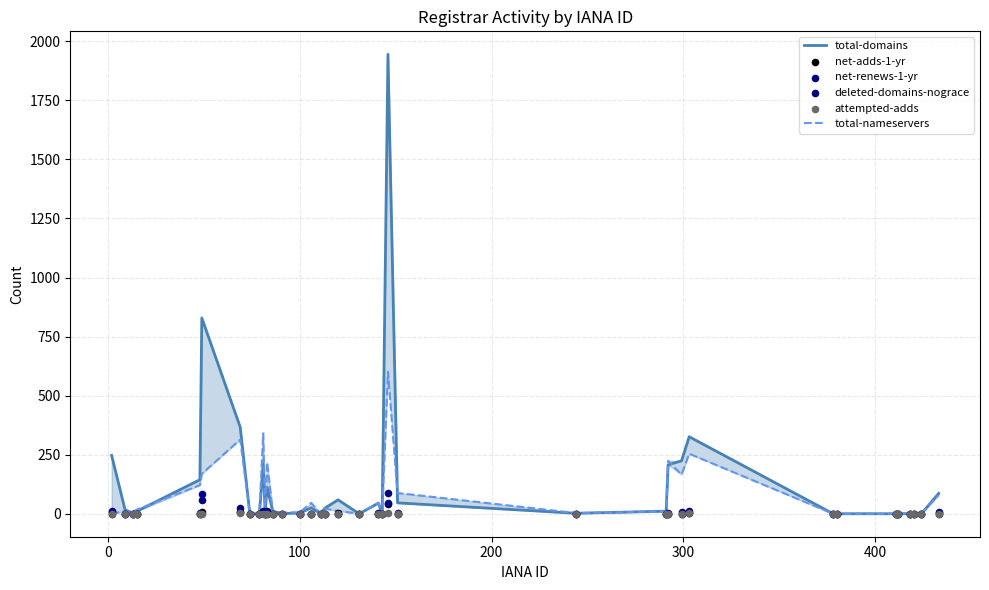

Which series contains the lowest Y value?

total-domains